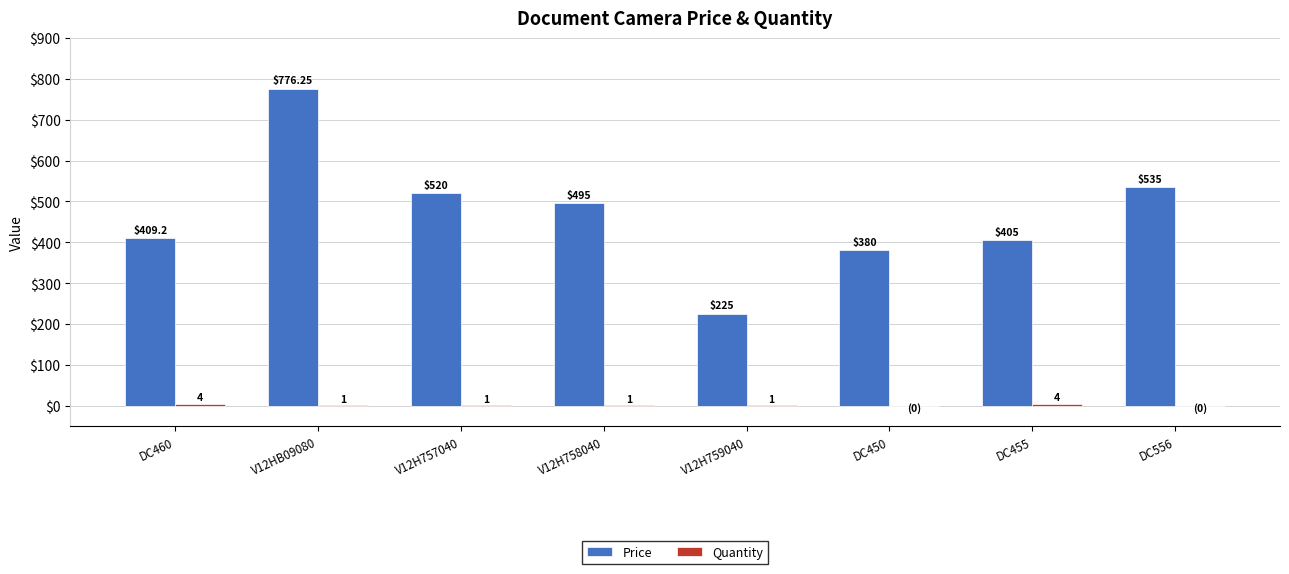

Where does the Price series first go above 495?

V12HB09080